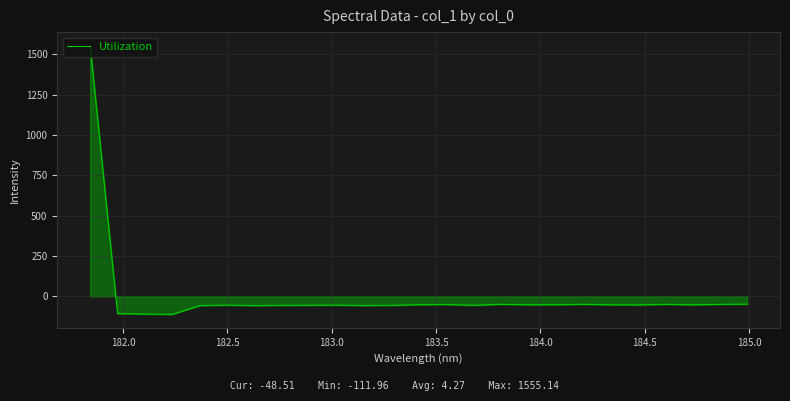

What is the difference between the second highest and second lowest values?

61.7